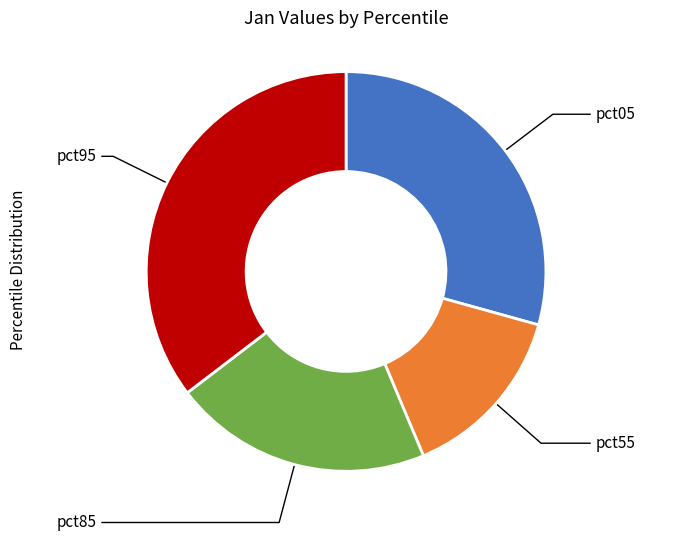

True or false: pct85 accounts for 21% of the total.

True